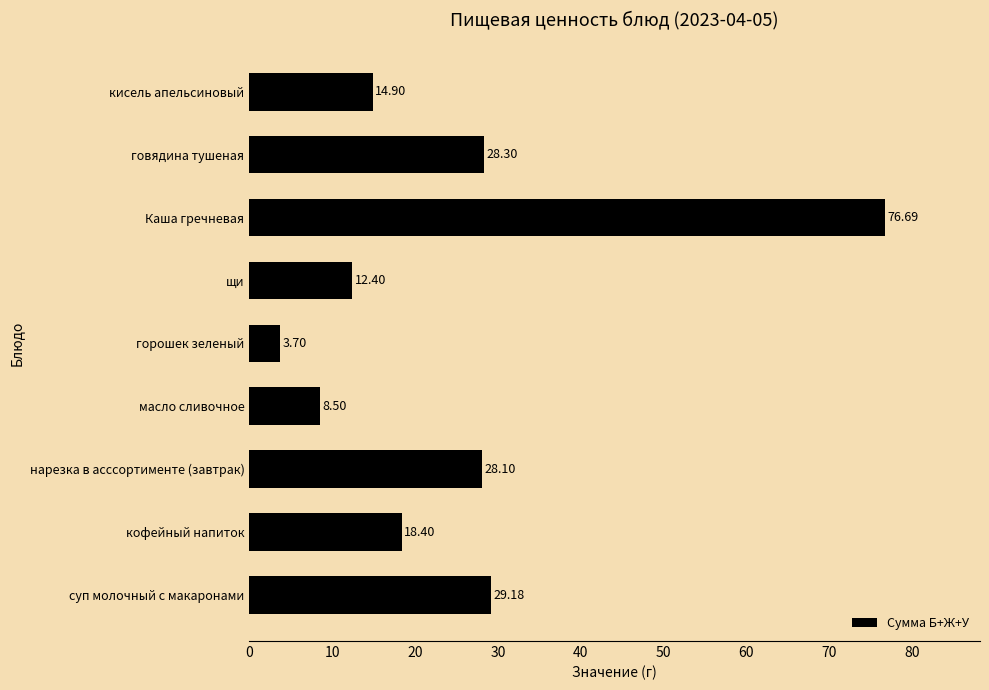

What is the smallest value displayed?

3.7